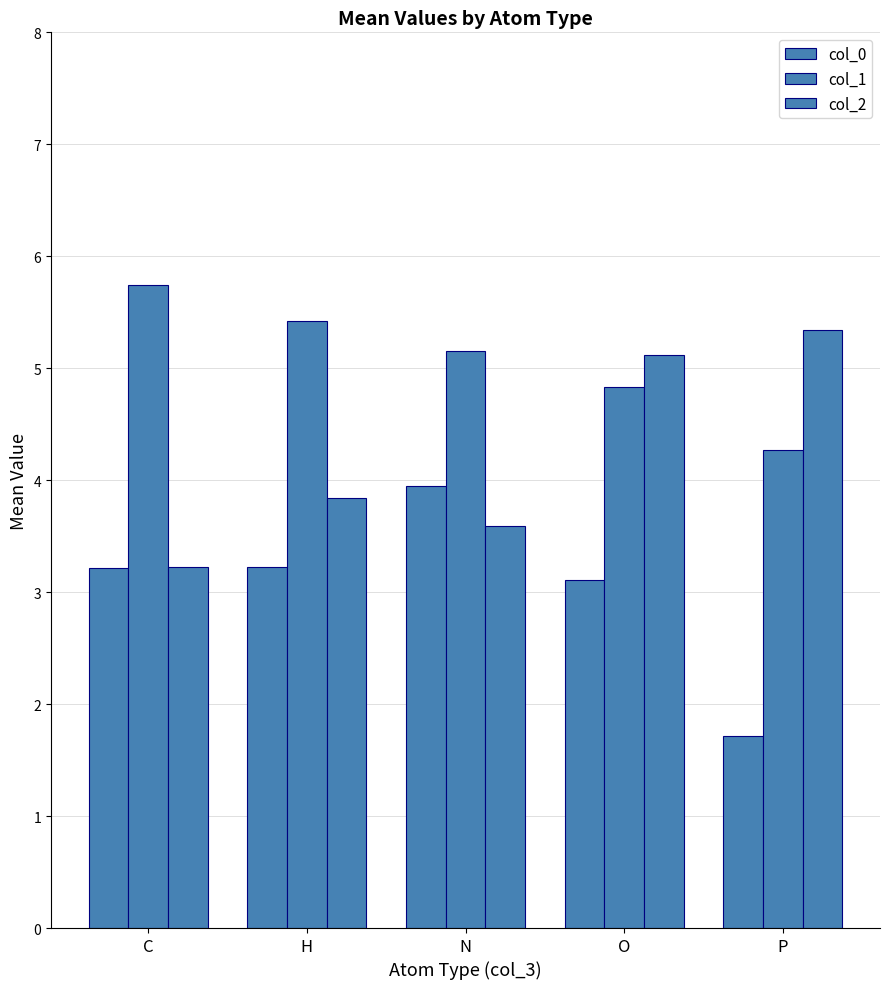

What is the minimum value for col_1?

4.3